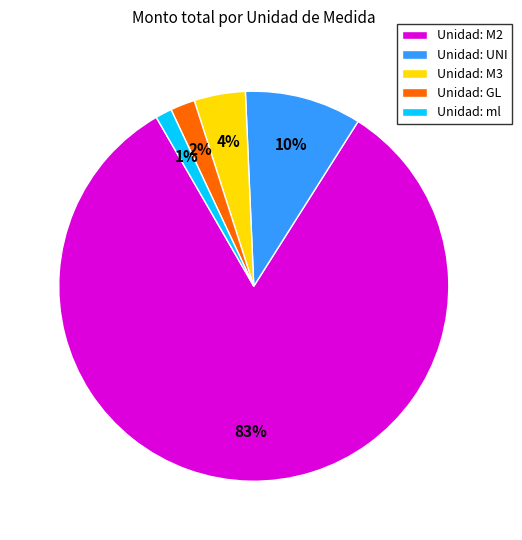

To the nearest percent, what is the difference between the Unidad: M3 and Unidad: GL slice percentages?

2%